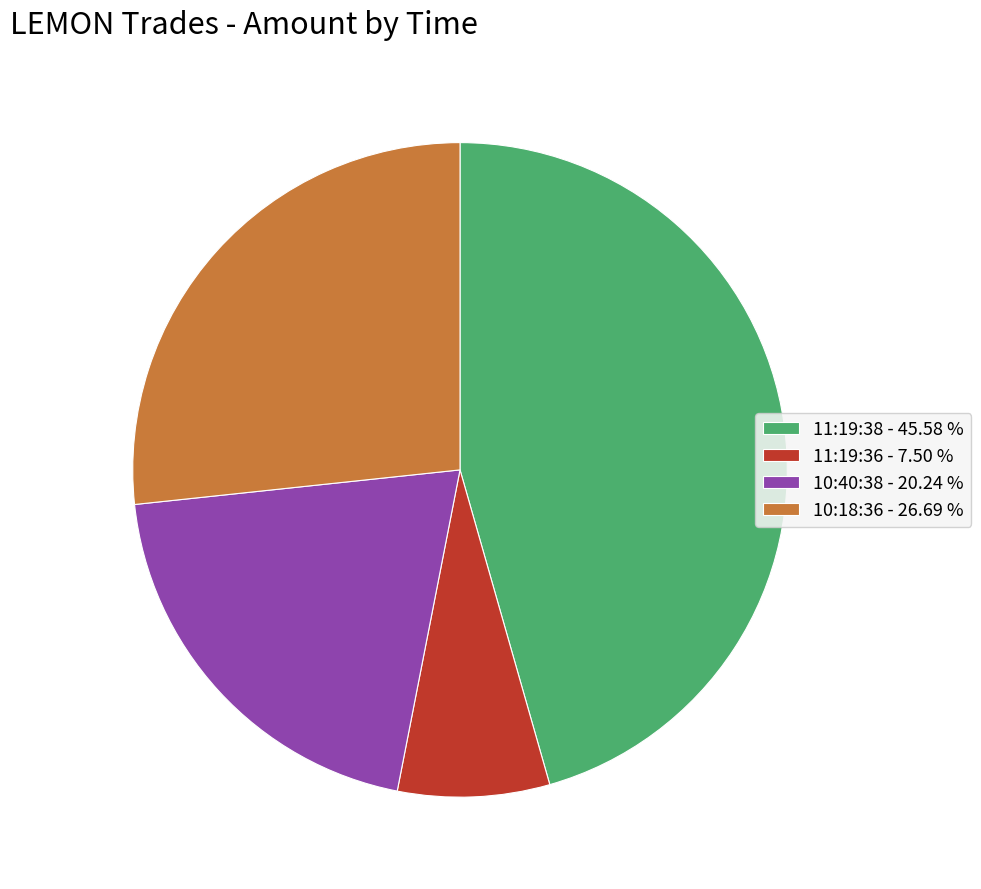

Do 11:19:36 - 7.50 % and 11:19:38 - 45.58 % together represent more than half of the pie?

Yes